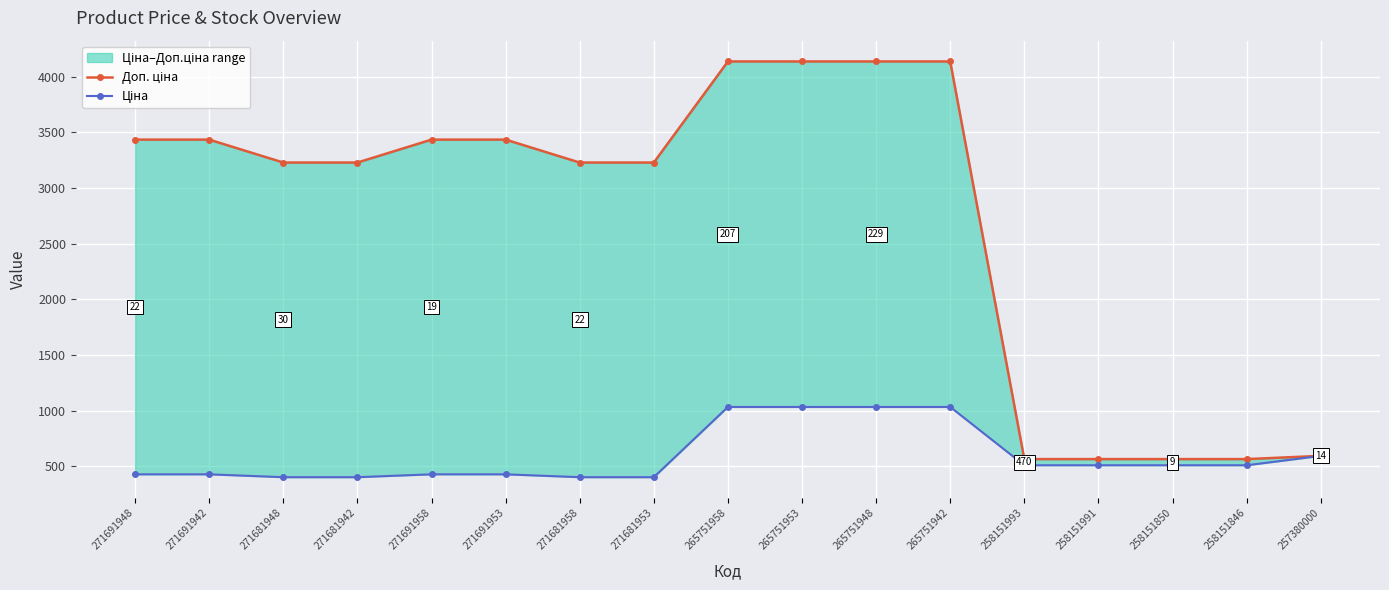

What is the value of the Доп. ціна point at the 9th from the left?

4136.6